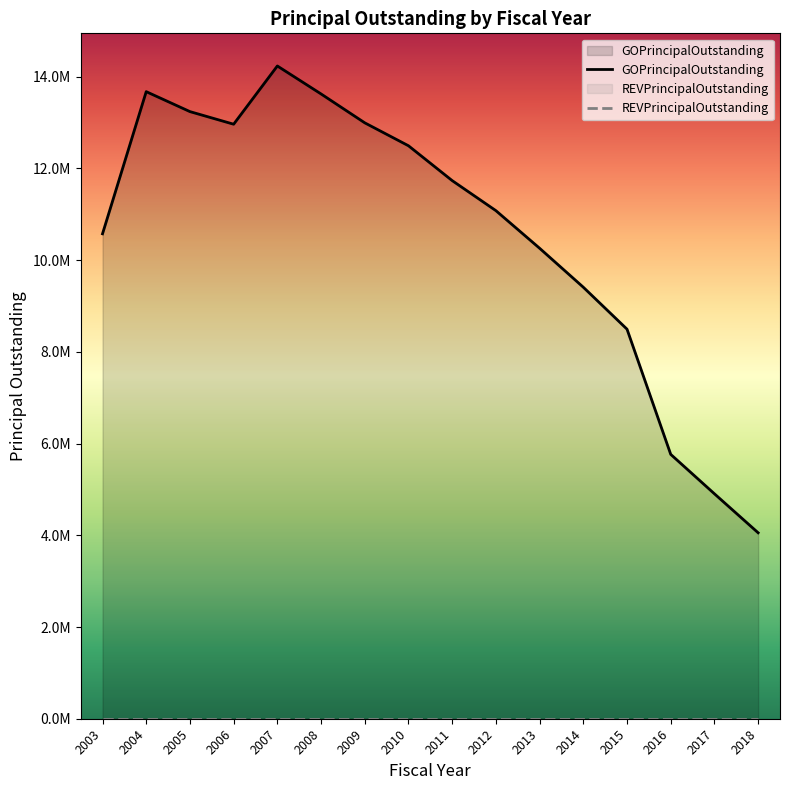

How many interior local peaks does the GOPrincipalOutstanding series have?

2